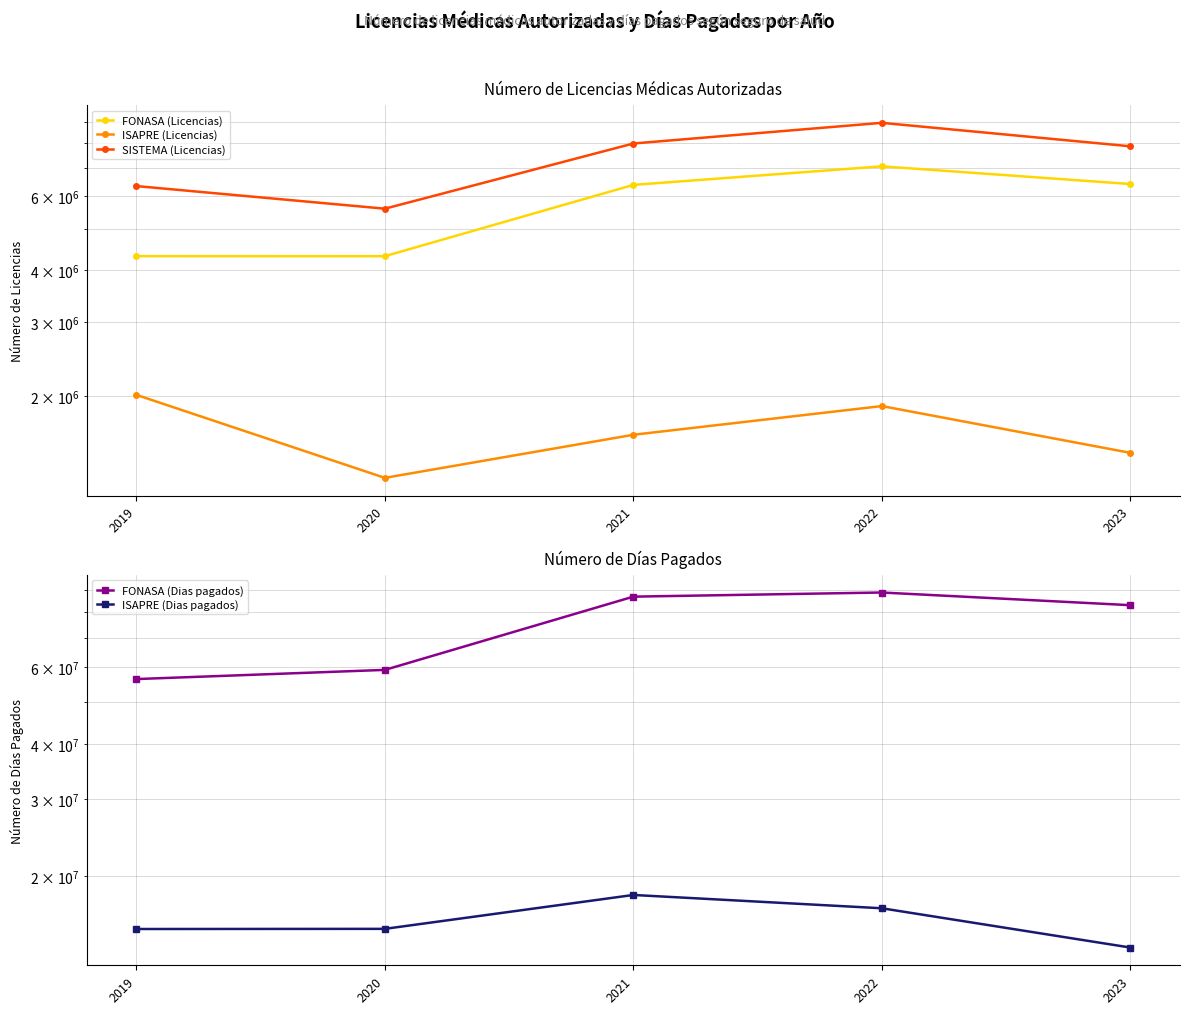

True or false: FONASA (Licencias) and ISAPRE (Dias pagados) intersect in this chart.

False